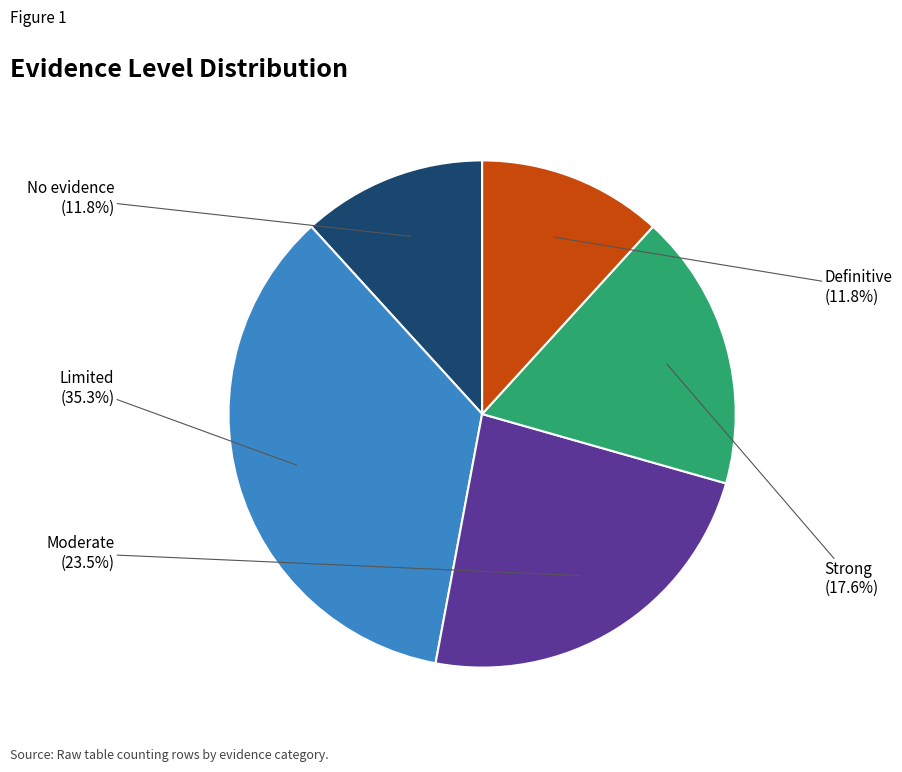

Is there any slice that represents more than half of the pie?

No